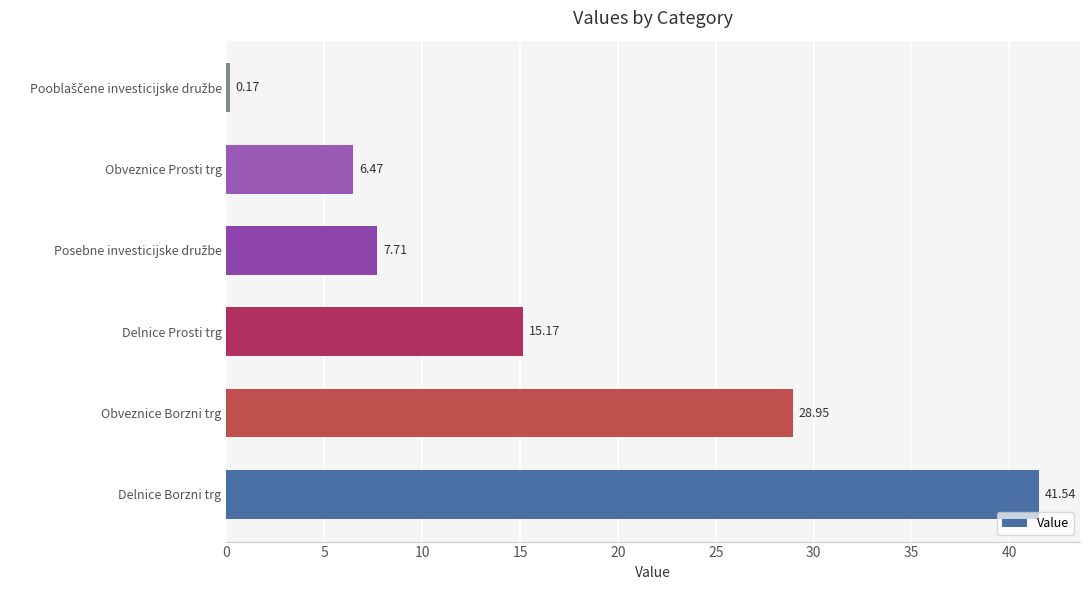

At which label is the value closest to 20?

Delnice Prosti trg